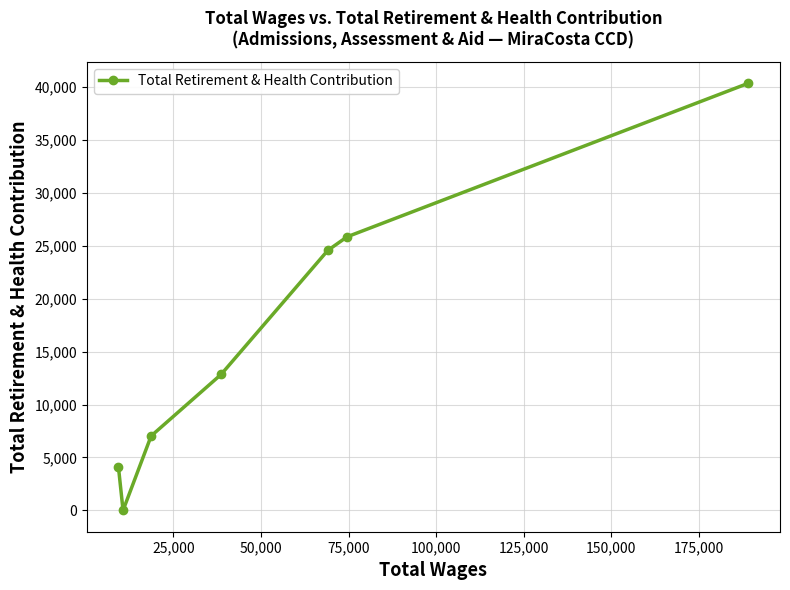

How many interior local valleys (lower than both neighbors) does the data have?

1